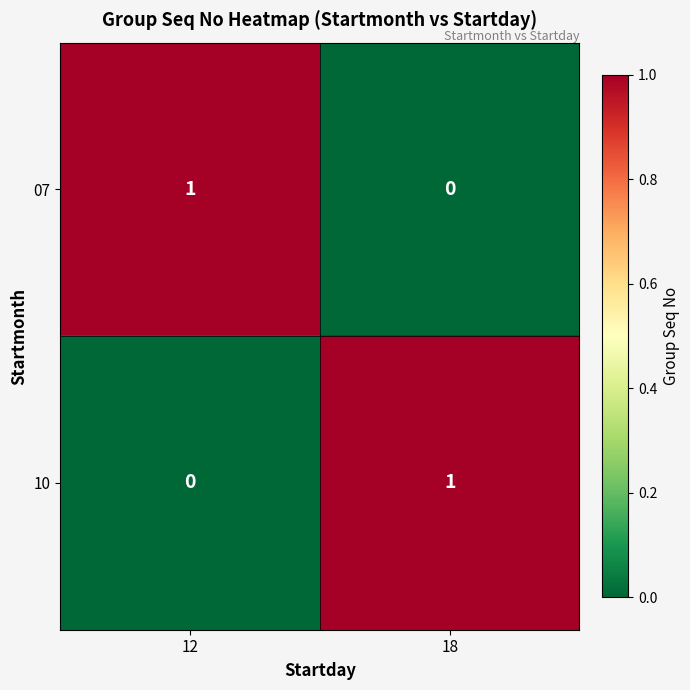

Reading left to right, what are all the values shown in this chart?

07: 1	0
10: 0	1